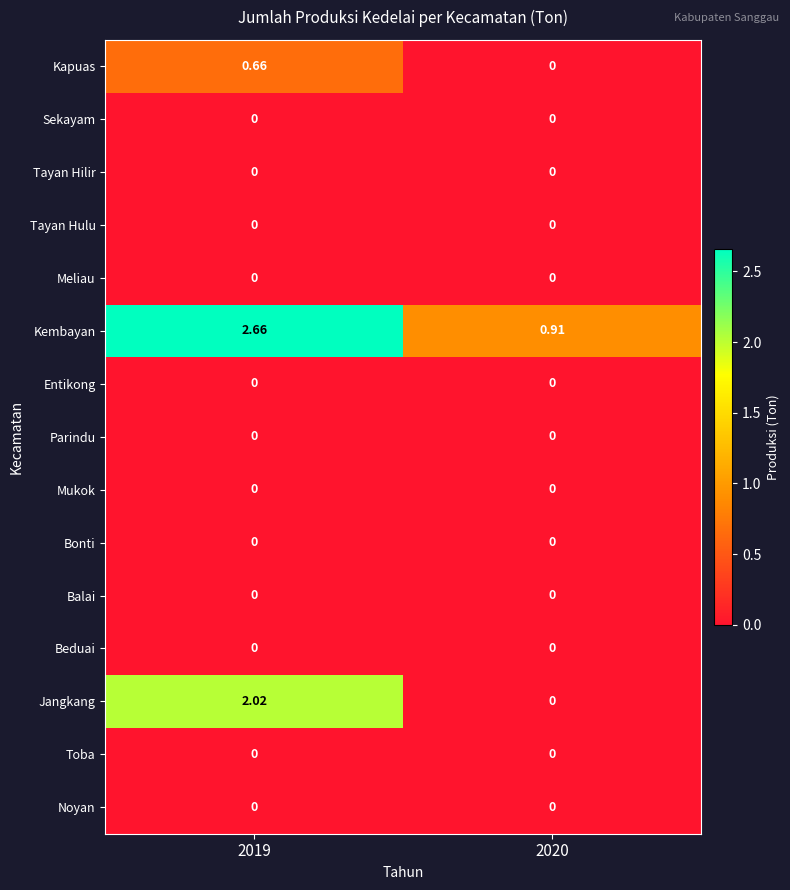

Which series has the widest spread of values?

Jangkang